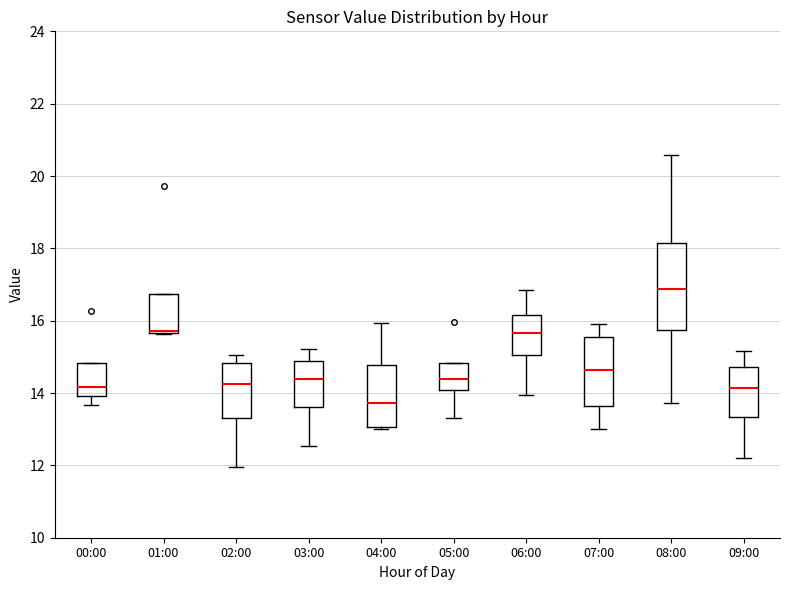

Which box is the tallest, from its lower edge to its upper edge?

08:00